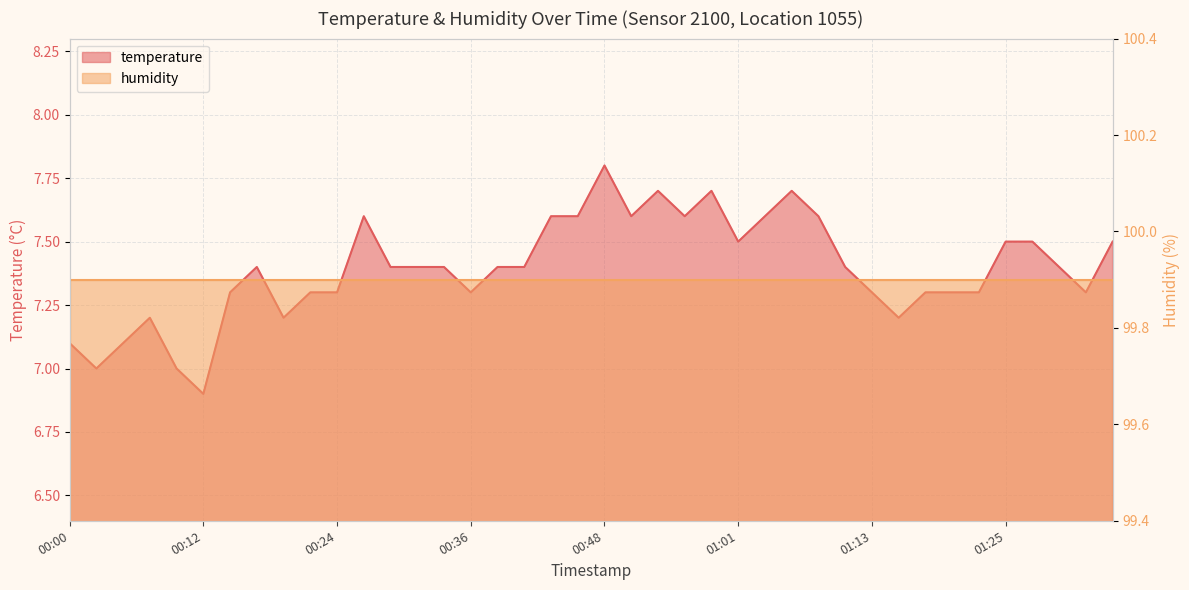

Does the chart display data point markers on the line(s)?

No